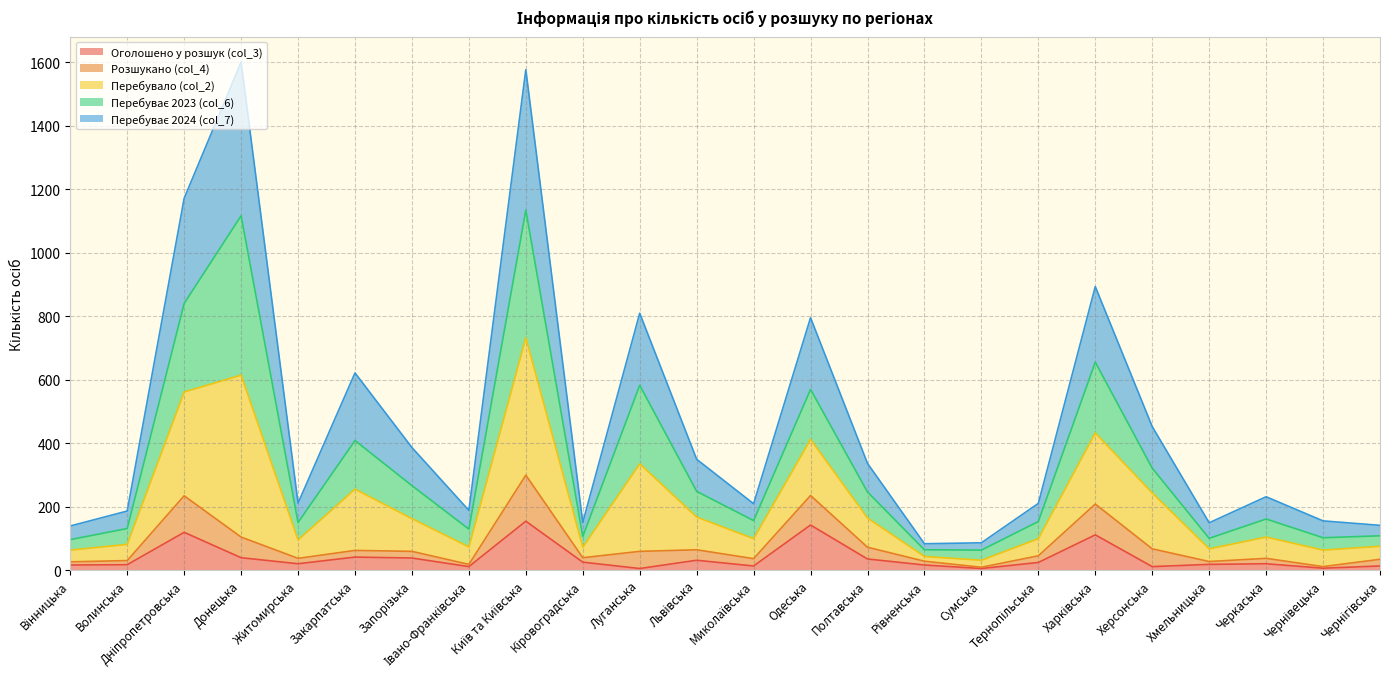

Does the chart have visible grid lines?

Yes